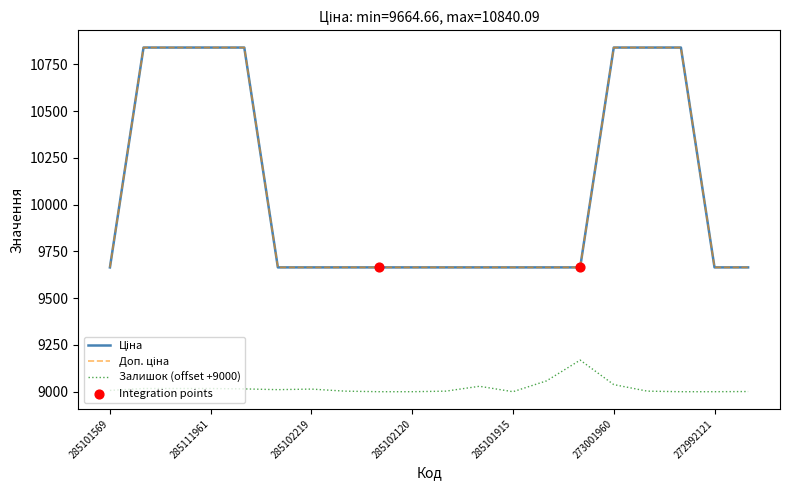

Is this an area chart (filled region under the line)?

No